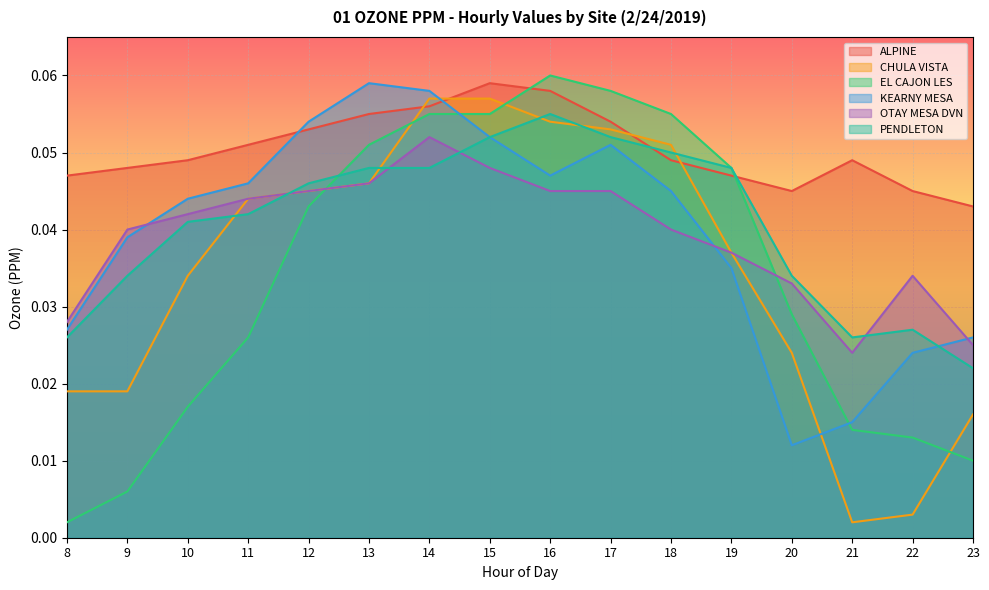

At which label does KEARNY MESA reach its minimum?

20